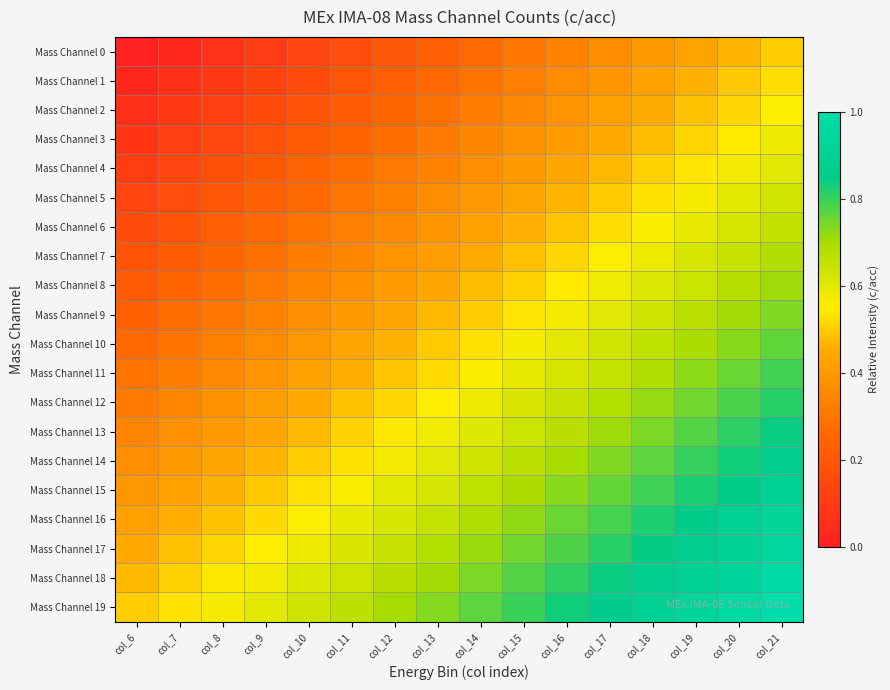

List the series in order of their peak value, lowest first.

Mass Channel 0, Mass Channel 1, Mass Channel 2, Mass Channel 3, Mass Channel 4, Mass Channel 5, Mass Channel 6, Mass Channel 7, Mass Channel 8, Mass Channel 9, Mass Channel 10, Mass Channel 11, Mass Channel 12, Mass Channel 13, Mass Channel 14, Mass Channel 15, Mass Channel 16, Mass Channel 17, Mass Channel 18, Mass Channel 19